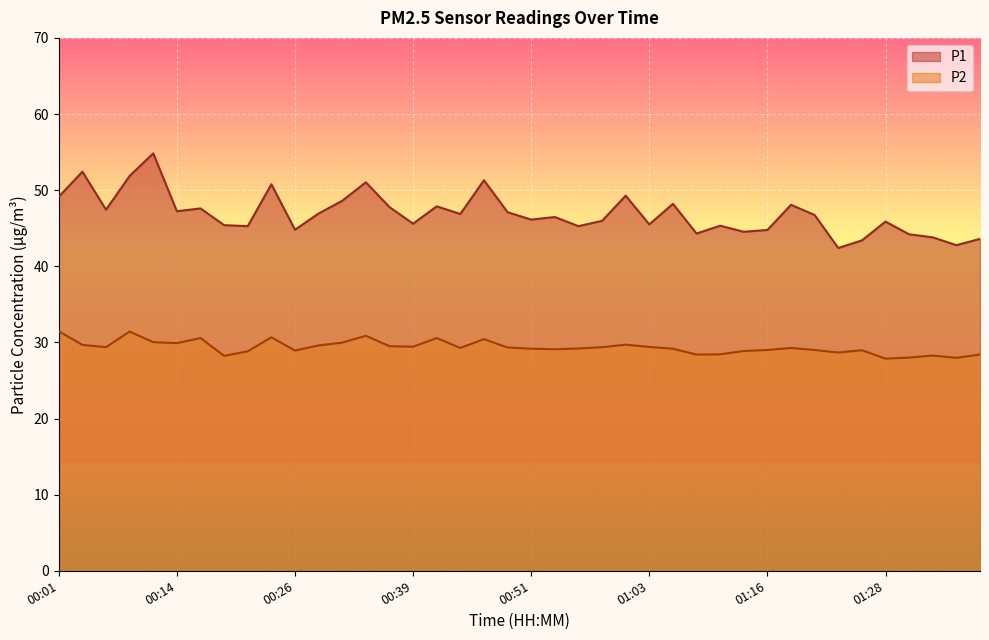

True or false: P2 has more than 0 interior local peaks.

True